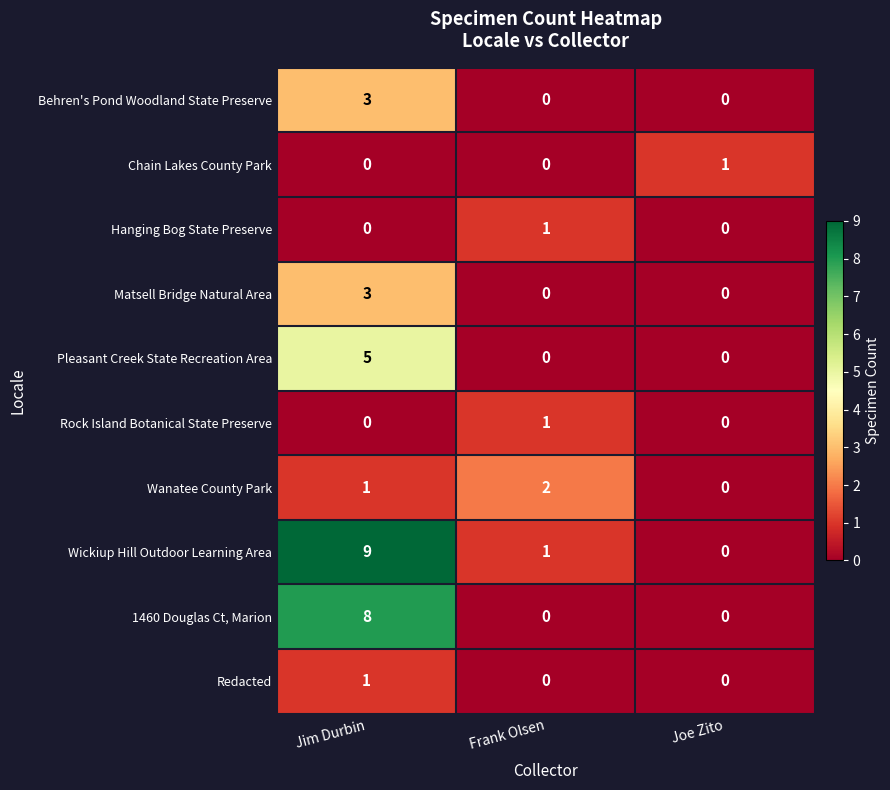

How many series are shown in this chart?

10